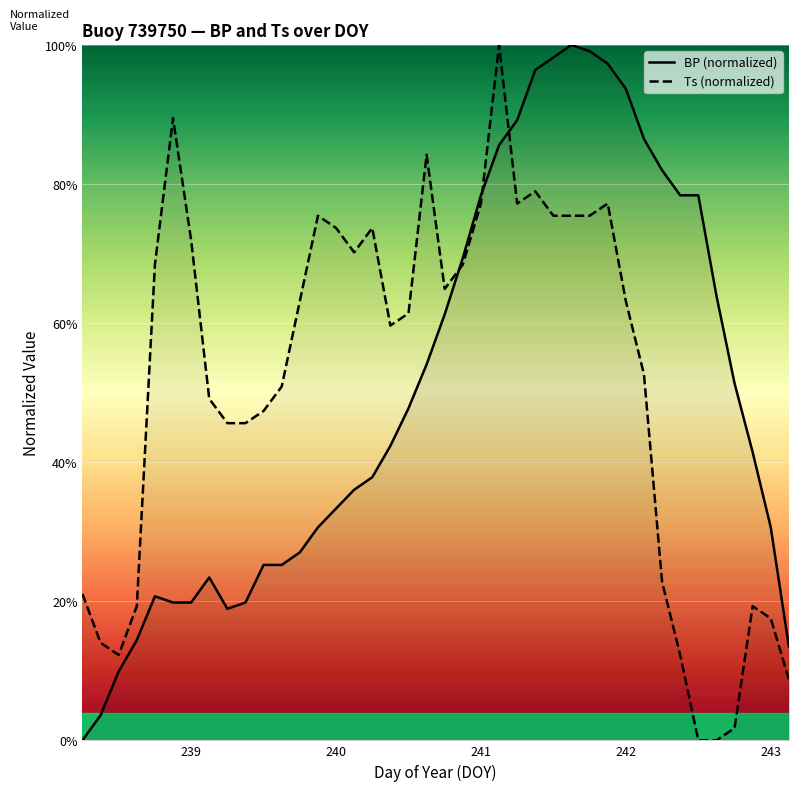

Does the chart display data point markers on the line(s)?

No